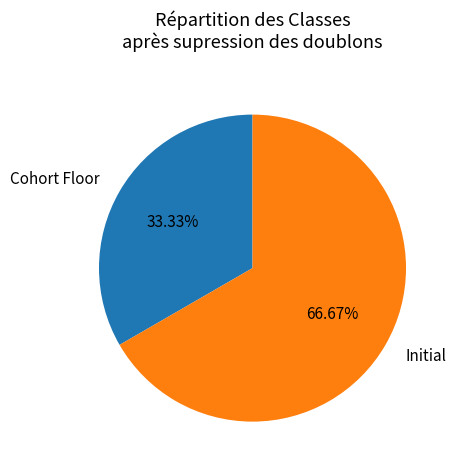

What portion of the pie excludes Cohort Floor?

66.7%